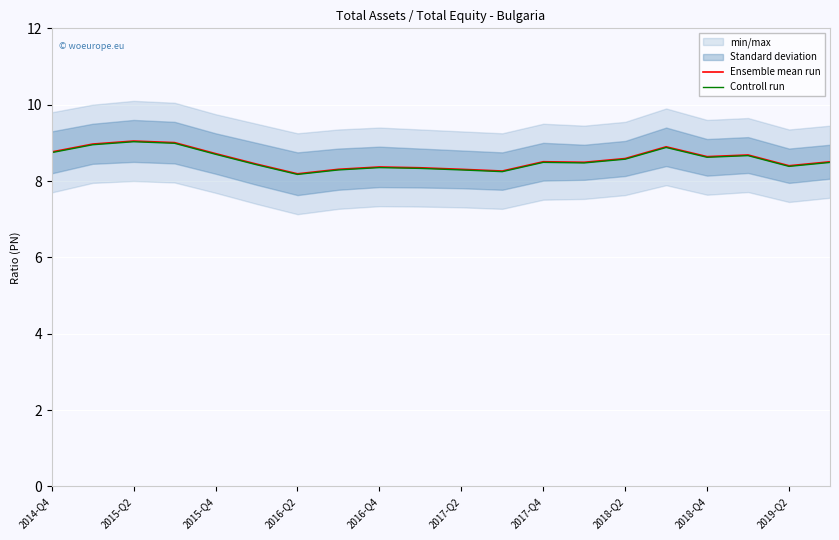

What is the highest value of the Ensemble mean run series?

9.0